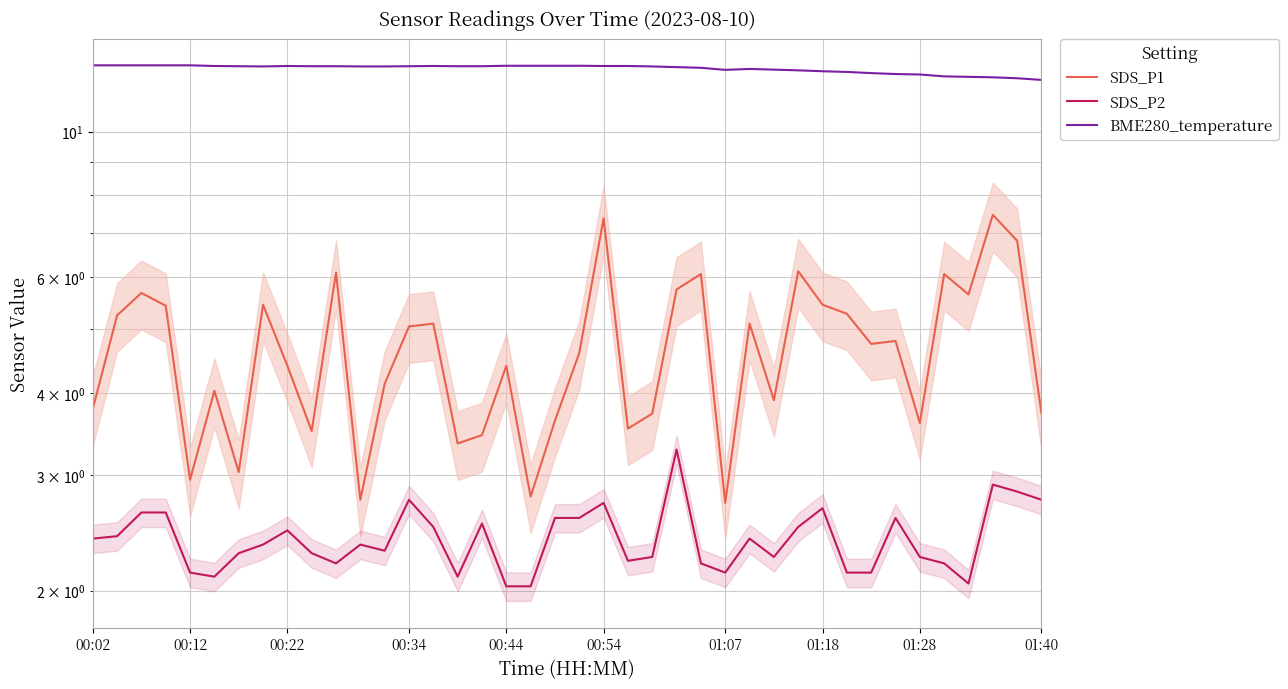

The SDS_P1 series shows 3.5 at 16. True or false?

True